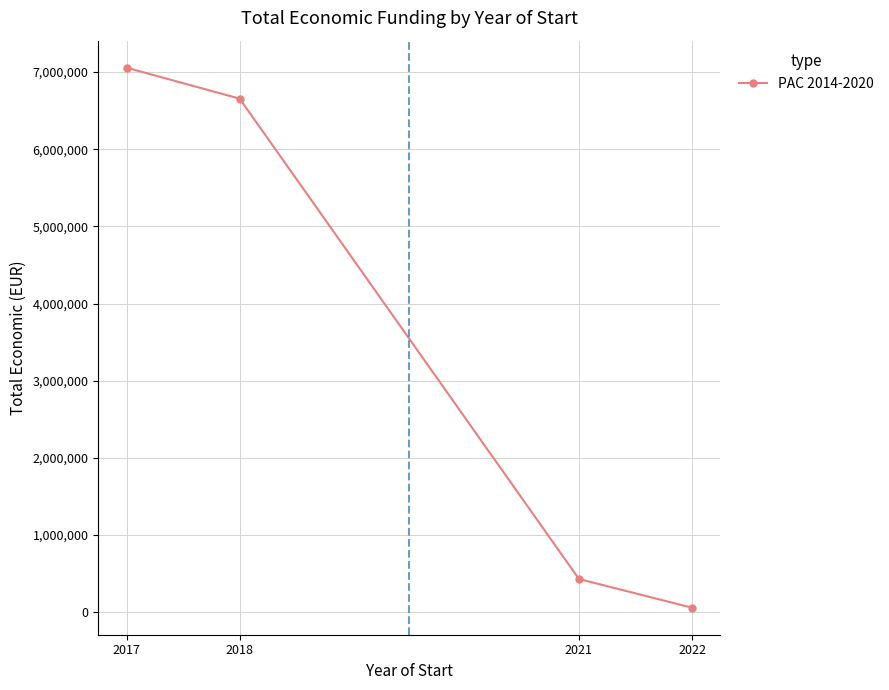

Which label corresponds to the smallest value in the chart?

2022